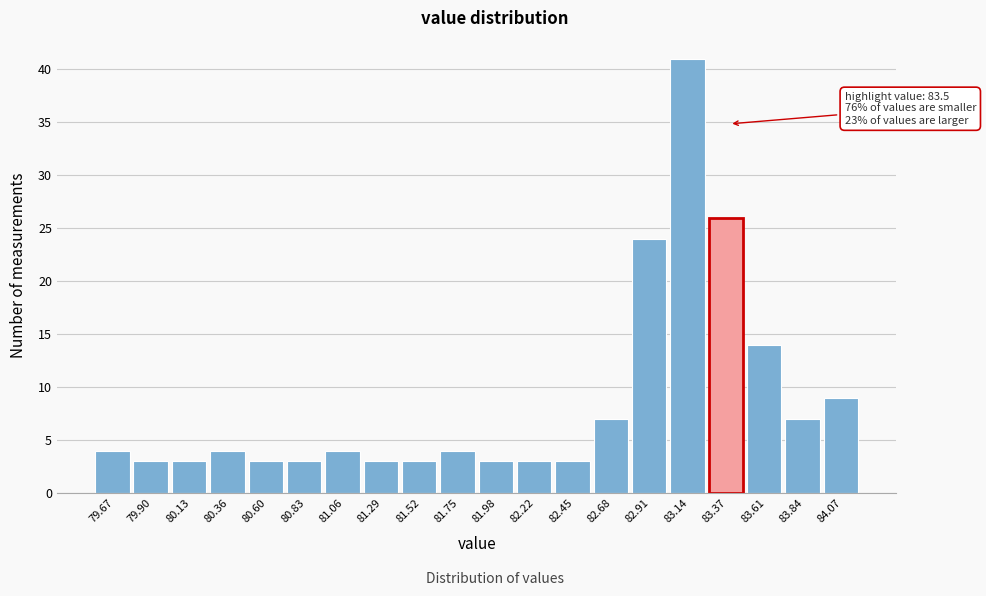

Reading left to right, transcribe all the data shown in this chart.

79.67=4	79.90=3	80.13=3	80.36=4	80.60=3	80.83=3	81.06=4	81.29=3	81.52=3	81.75=4	81.98=3	82.22=3	82.45=3	82.68=7	82.91=24	83.14=41	83.37=26	83.61=14	83.84=7	84.07=9